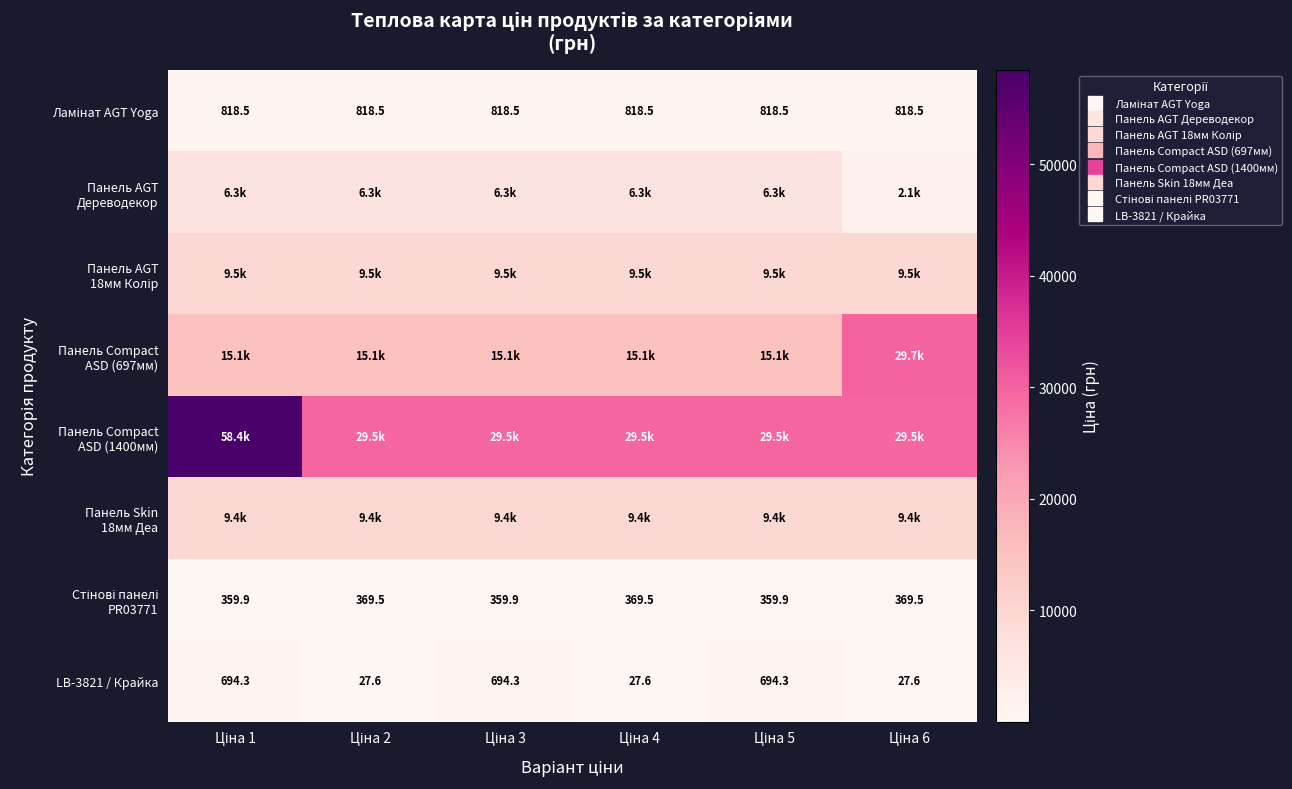

Read the Панель Skin 18мм Деа value at Ціна 1.

9384.0